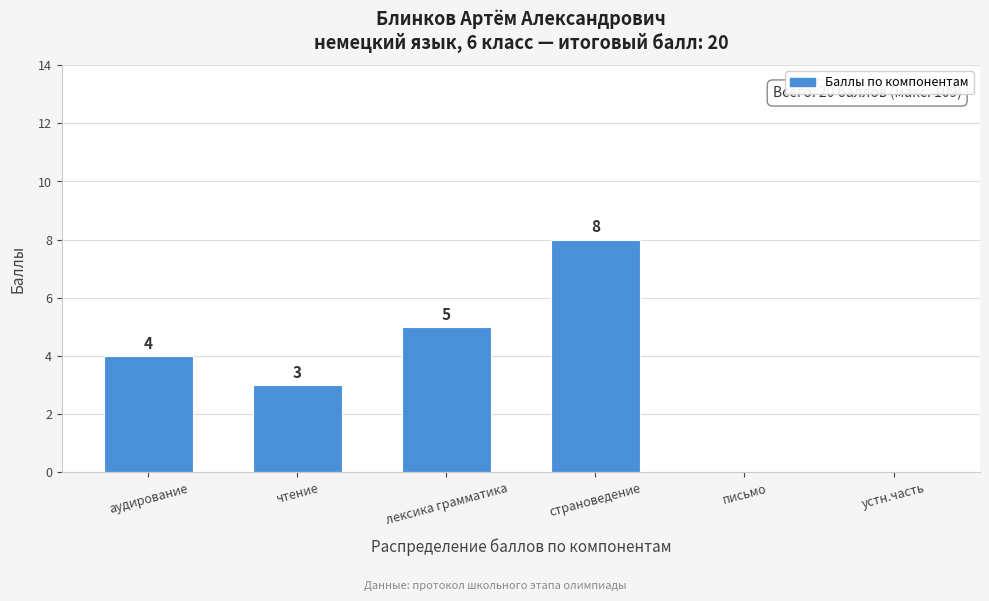

Reading left to right, list all the values displayed in this chart.

аудирование=4	чтение=3	лексика грамматика=5	страноведение=8	письмо=0	устн.часть=0